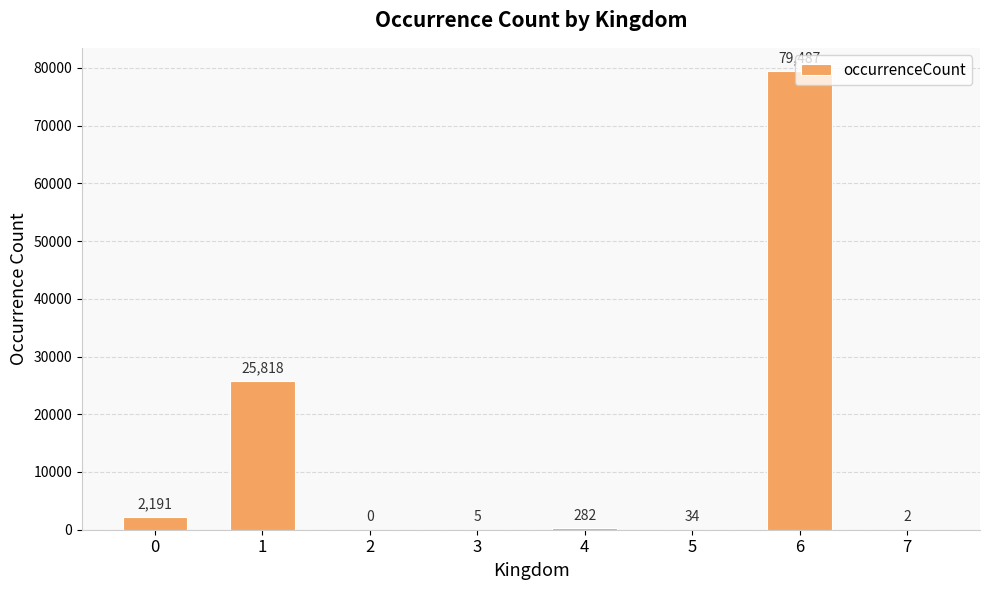

Which category has the highest value across all series?

6